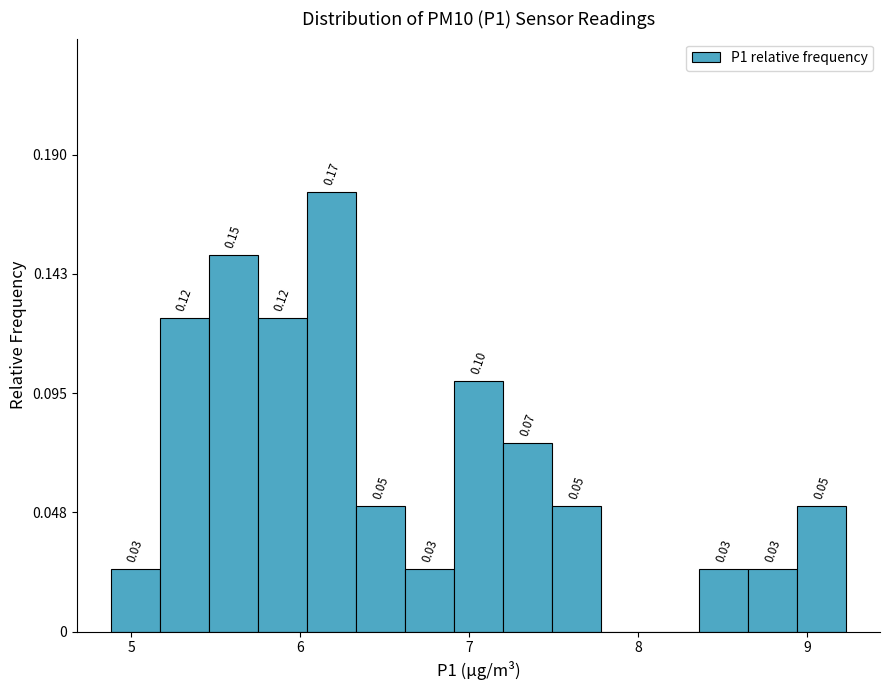

Around what value on the x-axis is the tallest bar? Give the approximate position of its centre, as read against the axis.

6.2